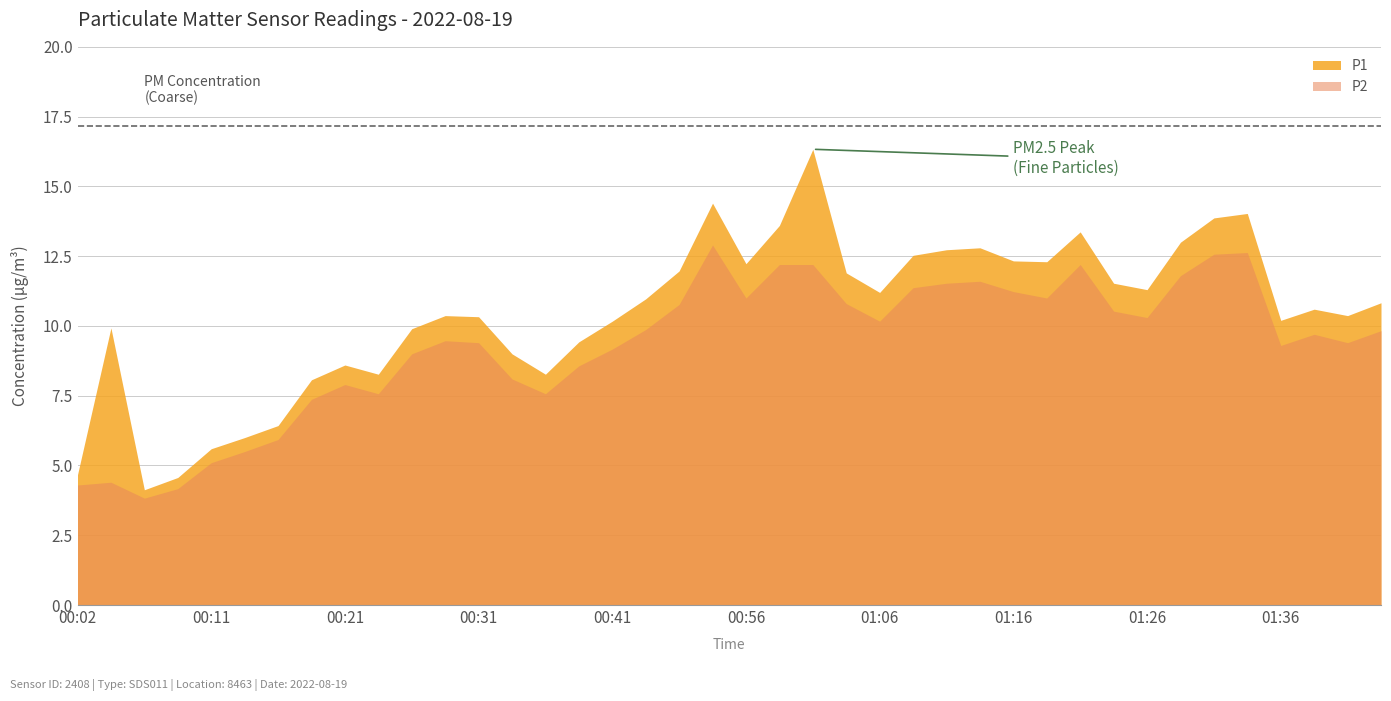

What is the difference between the maximum and minimum values in the P1 series?

12.2